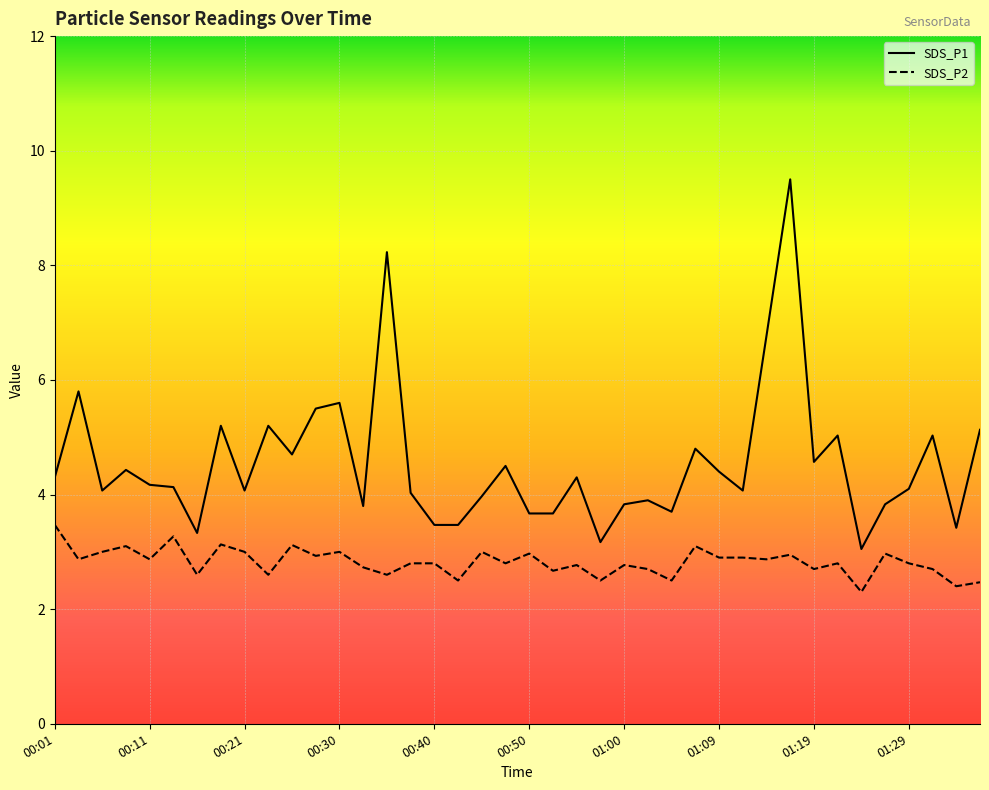

Reading left to right, extract all data points from this chart.

SDS_P1: 00:01=4.3	00:04=5.8	00:06=4.1	00:09=4.4	00:11=4.2	00:13=4.1	00:16=3.3	00:18=5.2	00:21=4.1	00:23=5.2	00:26=4.7	00:28=5.5	00:30=5.6	00:33=3.8	00:35=8.2	00:38=4.0	00:40=3.5	00:43=3.5	00:45=4.0	00:47=4.5	00:50=3.7	00:52=3.7	00:55=4.3	00:57=3.2	01:00=3.8	01:02=3.9	01:04=3.7	01:07=4.8	01:09=4.4	01:12=4.1	01:14=6.8	01:17=9.5	01:19=4.6	01:21=5.0	01:24=3.0	01:26=3.8	01:29=4.1	01:31=5.0	01:34=3.4	01:36=5.1
SDS_P2: 00:01=3.5	00:04=2.9	00:06=3.0	00:09=3.1	00:11=2.9	00:13=3.3	00:16=2.6	00:18=3.1	00:21=3.0	00:23=2.6	00:26=3.1	00:28=2.9	00:30=3.0	00:33=2.7	00:35=2.6	00:38=2.8	00:40=2.8	00:43=2.5	00:45=3.0	00:47=2.8	00:50=3.0	00:52=2.7	00:55=2.8	00:57=2.5	01:00=2.8	01:02=2.7	01:04=2.5	01:07=3.1	01:09=2.9	01:12=2.9	01:14=2.9	01:17=3.0	01:19=2.7	01:21=2.8	01:24=2.3	01:26=3.0	01:29=2.8	01:31=2.7	01:34=2.4	01:36=2.5